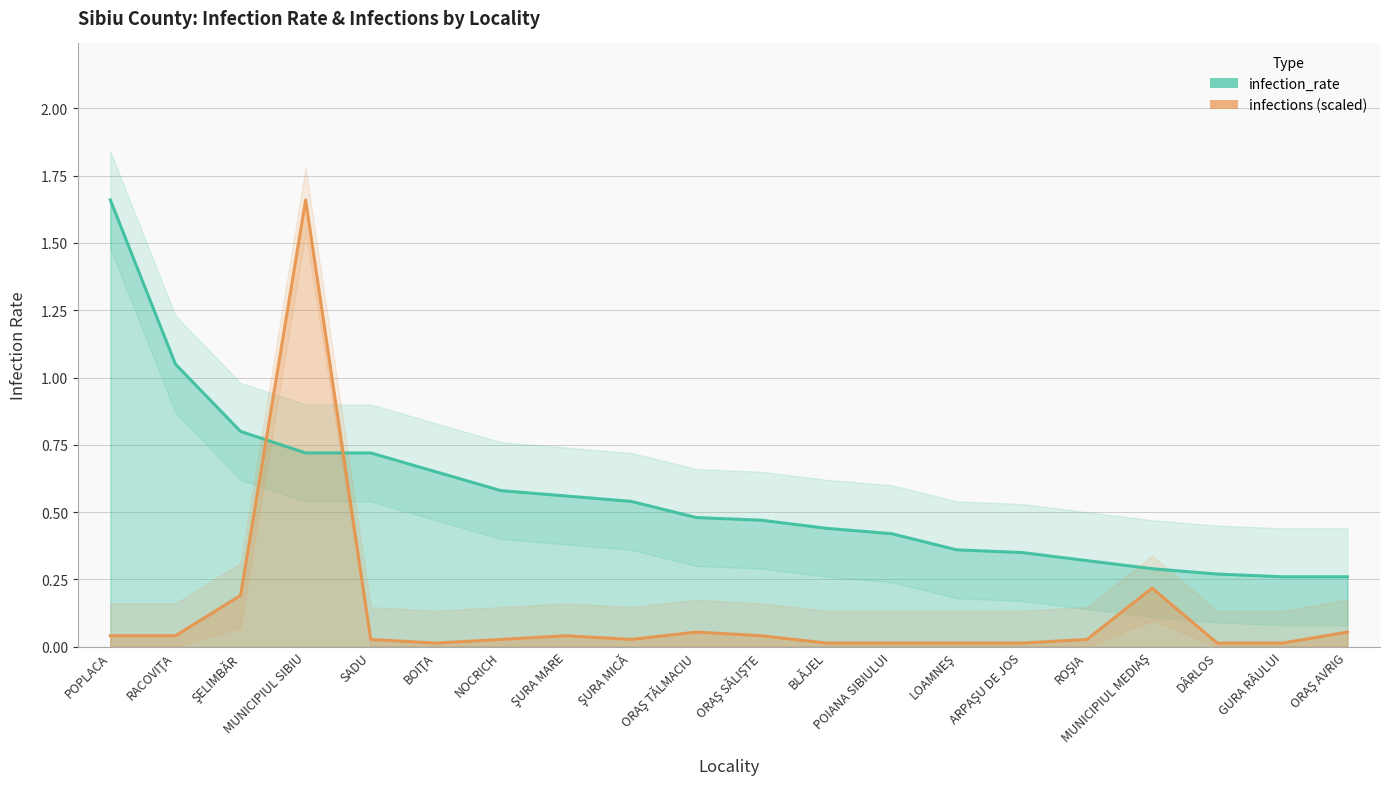

Which series ends up on top after the final intersection of infections and infection_rate?

infection_rate